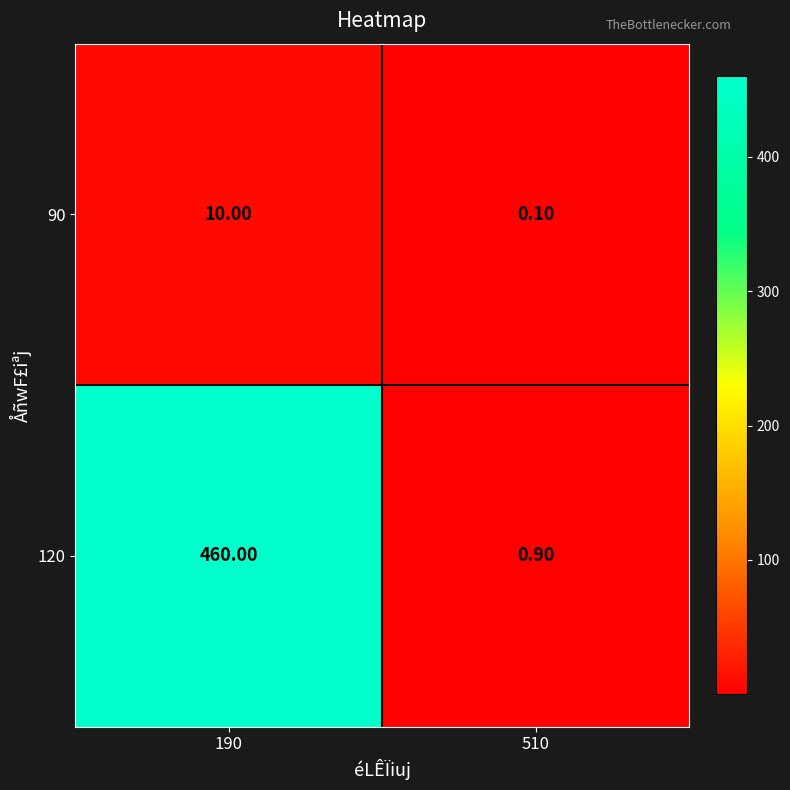

At 510, list the series in order from largest to smallest.

120, 90